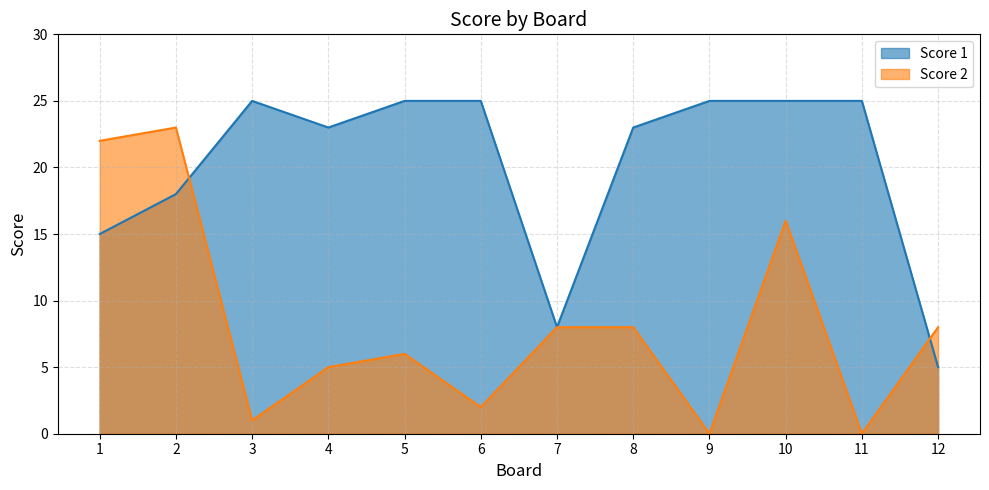

Rank the series by their average value, from highest to lowest.

Score 1, Score 2